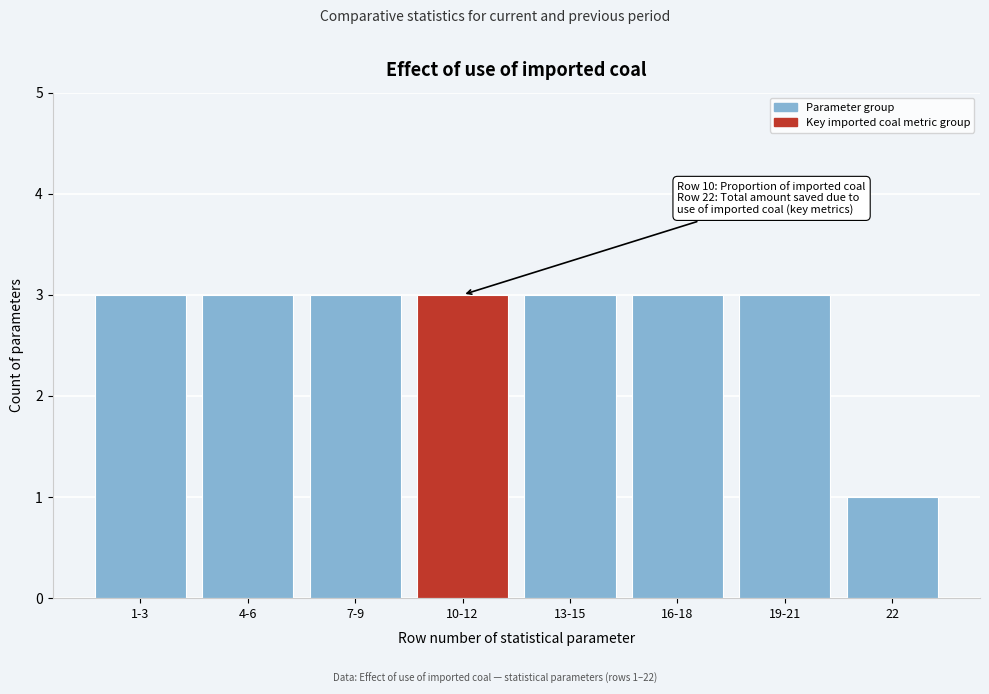

Reading left to right, what are all the values shown in this chart?

1-3=3	4-6=3	7-9=3	10-12=3	13-15=3	16-18=3	19-21=3	22=1